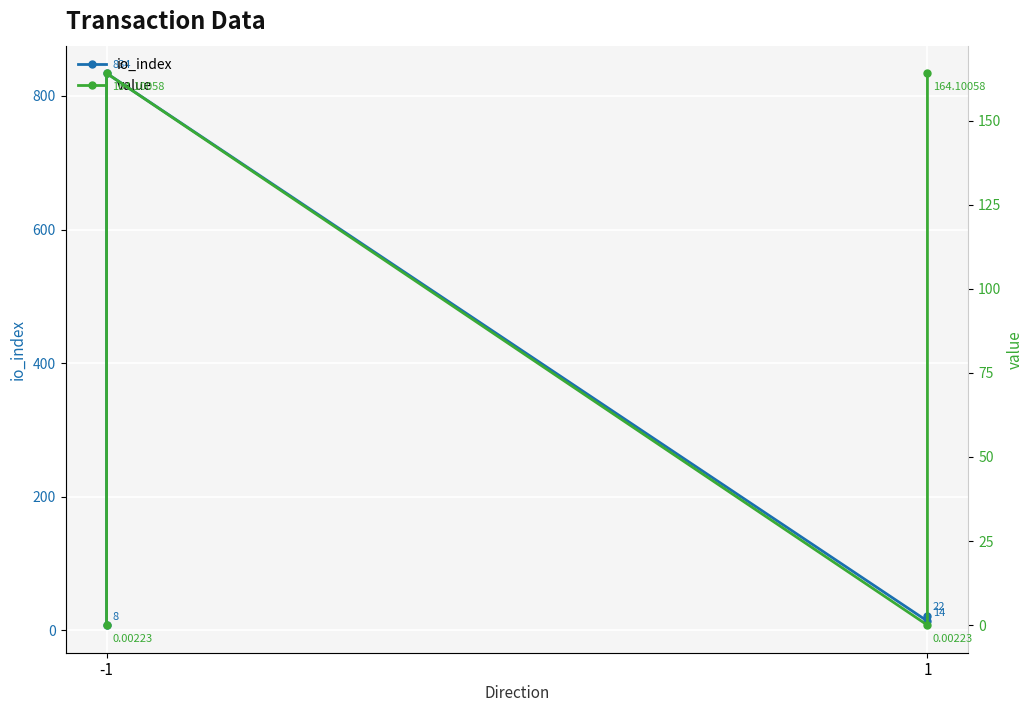

What is the value of the io_index point at the 2nd from the left?

834.0